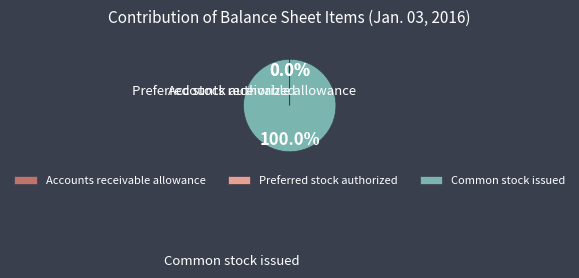

Which slice is the largest?

Common stock issued